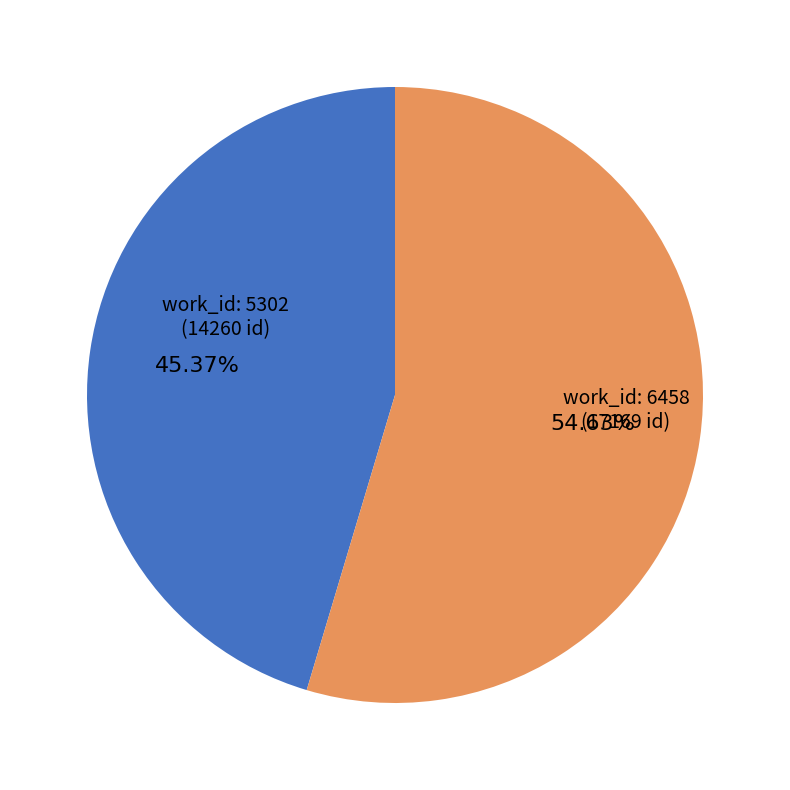

Is there any slice that represents more than half of the pie?

Yes